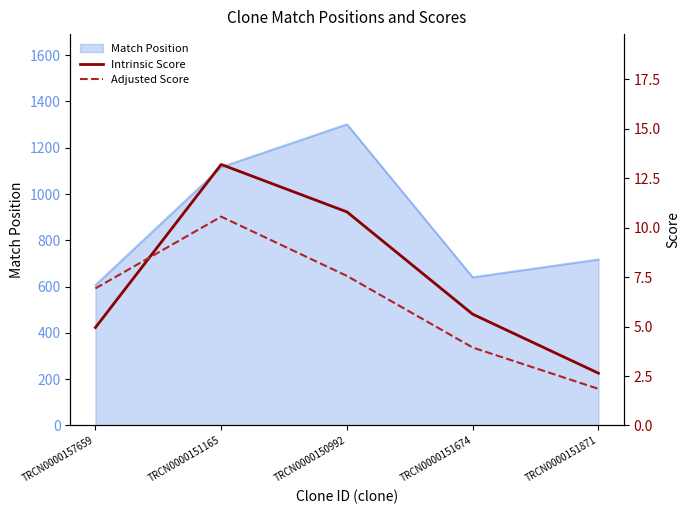

How many values in the Intrinsic Score series exceed 5?

3